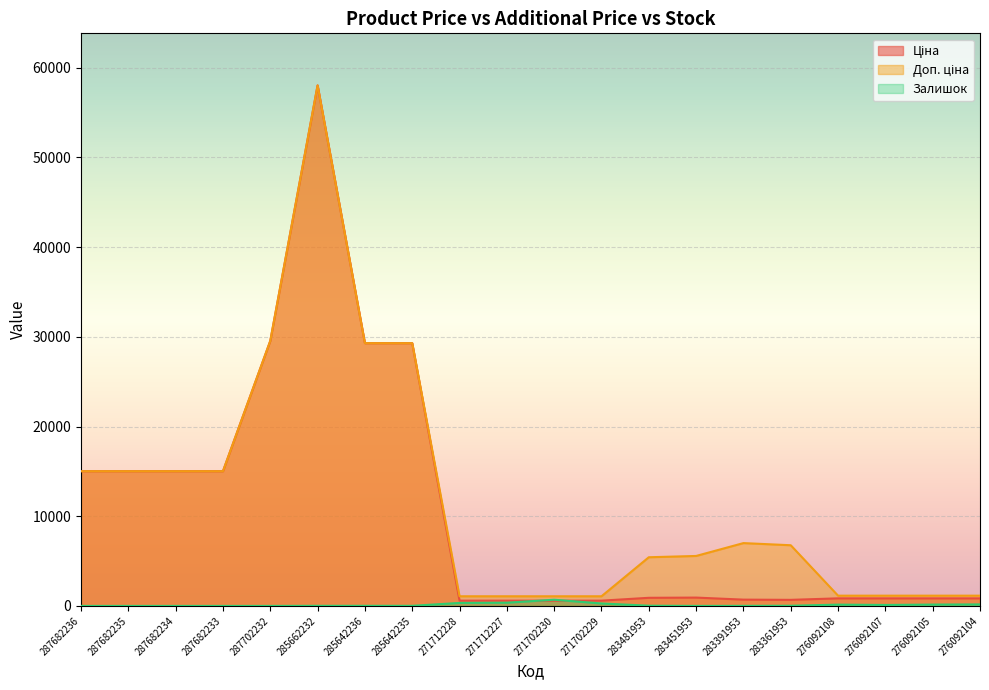

At which category is the sum across all series the highest?

285662232